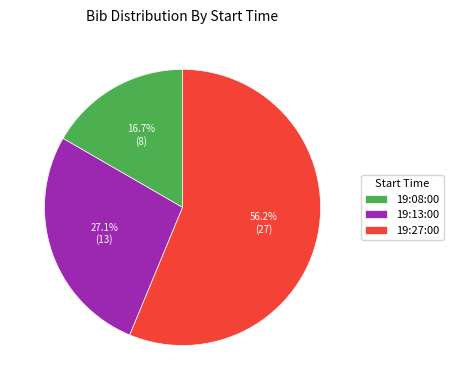

Which slice is the largest?

19:27:00